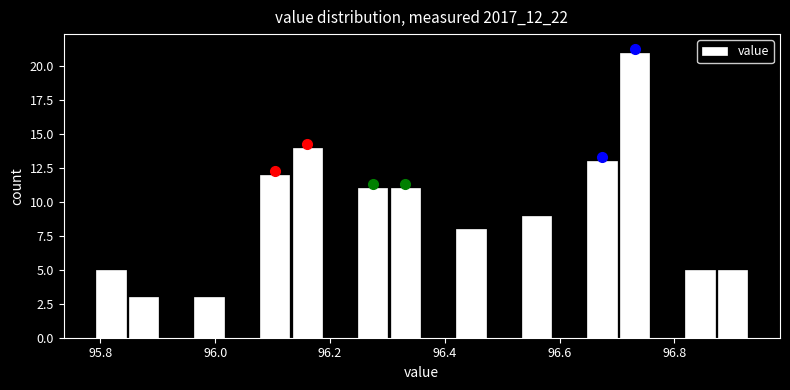

Around what value on the x-axis is the tallest bar? Give the approximate position of its centre, as read against the axis.

96.74